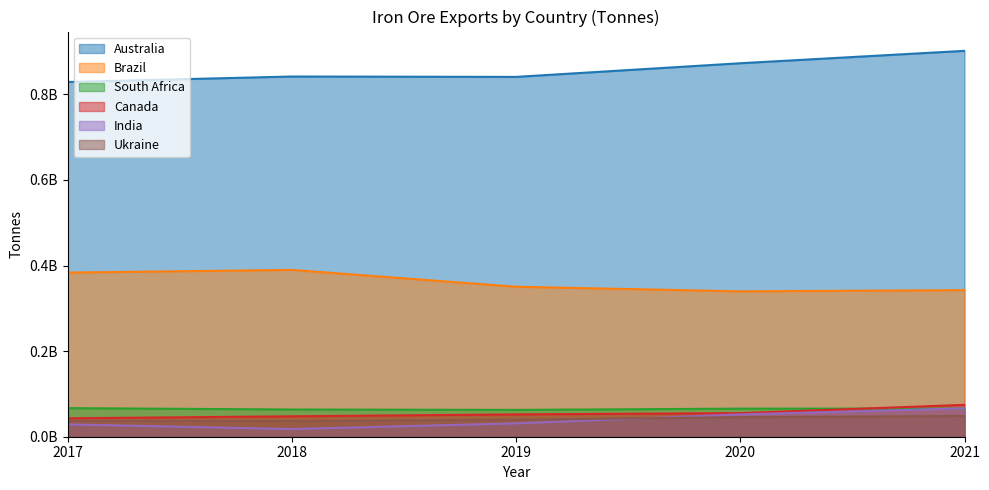

In Brazil, how many points are higher than both neighbors (excluding endpoints)?

1